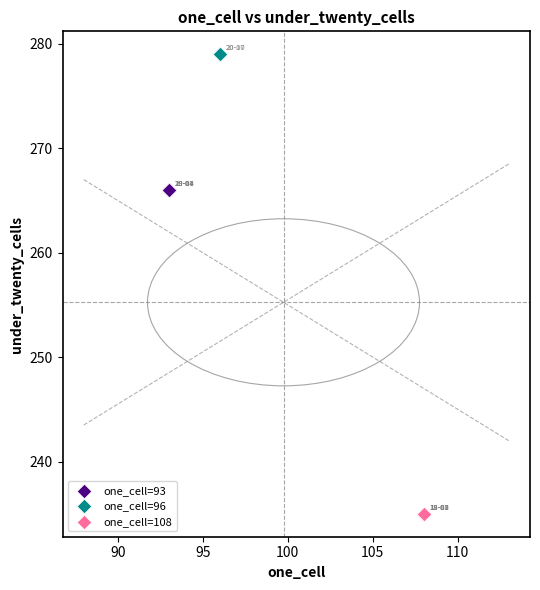

Which series contains the lowest Y value?

one_cell=108